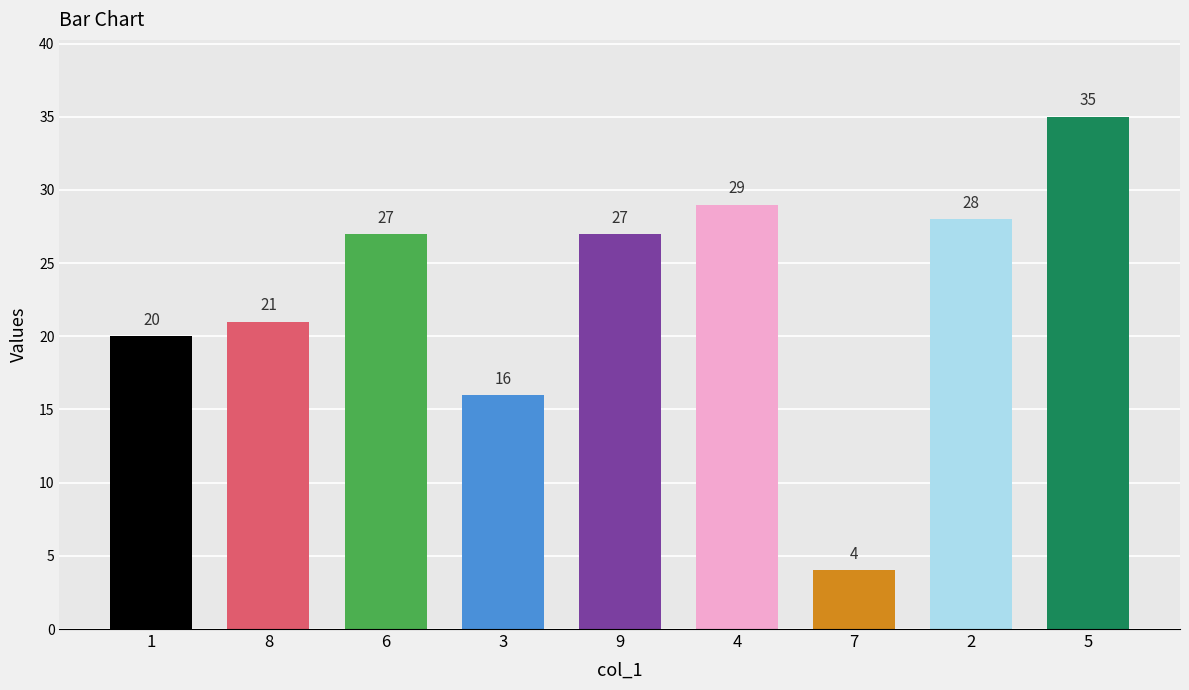

What is the label of the 8th bar from the left?

2